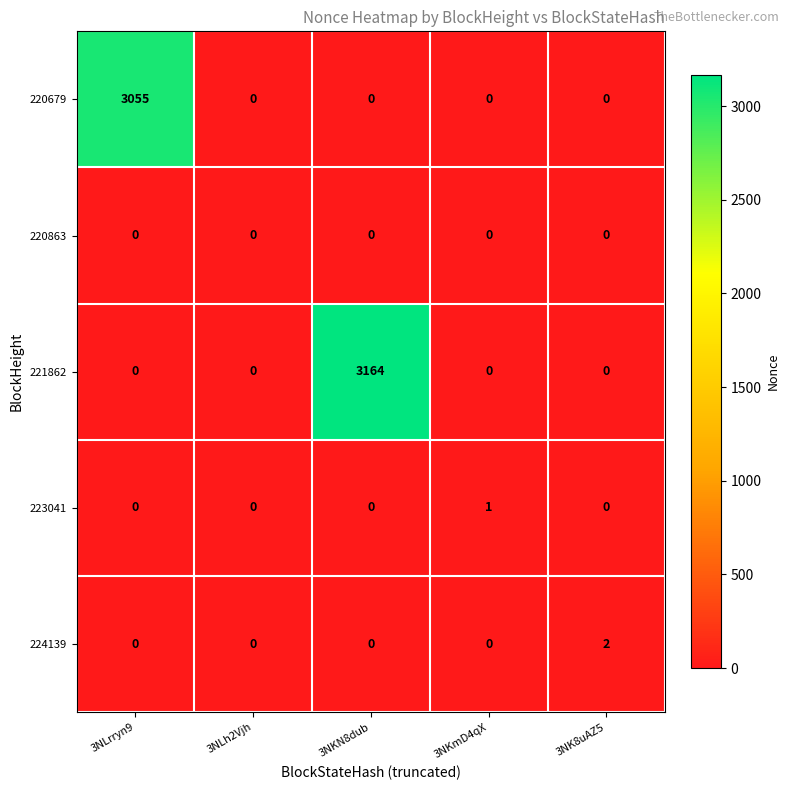

How many series are shown in this chart?

5